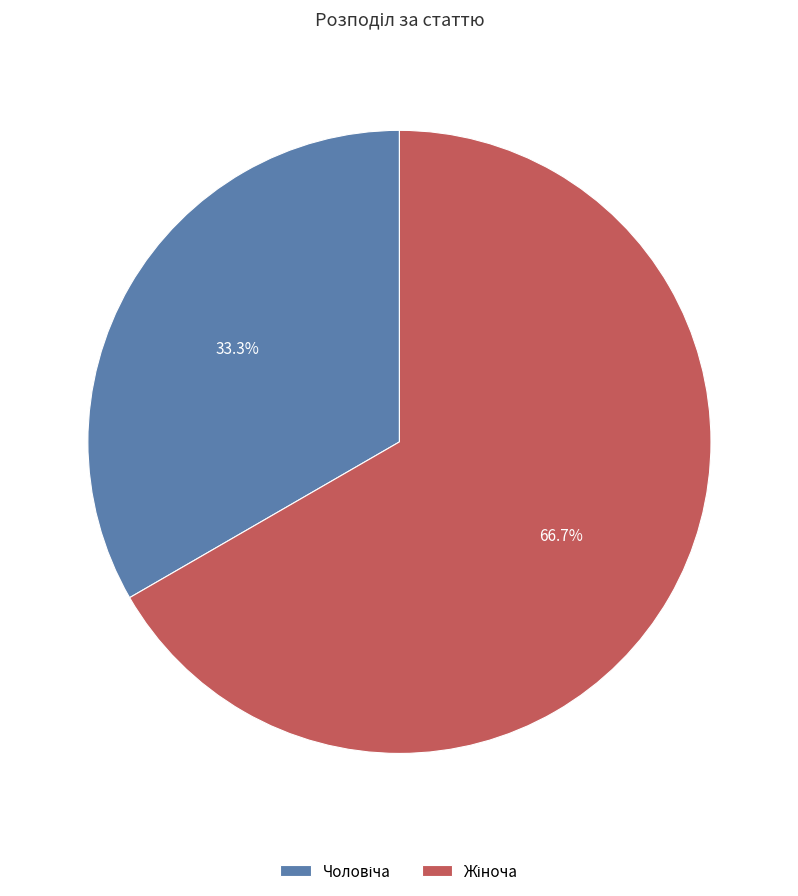

Does any single category account for the majority?

Yes